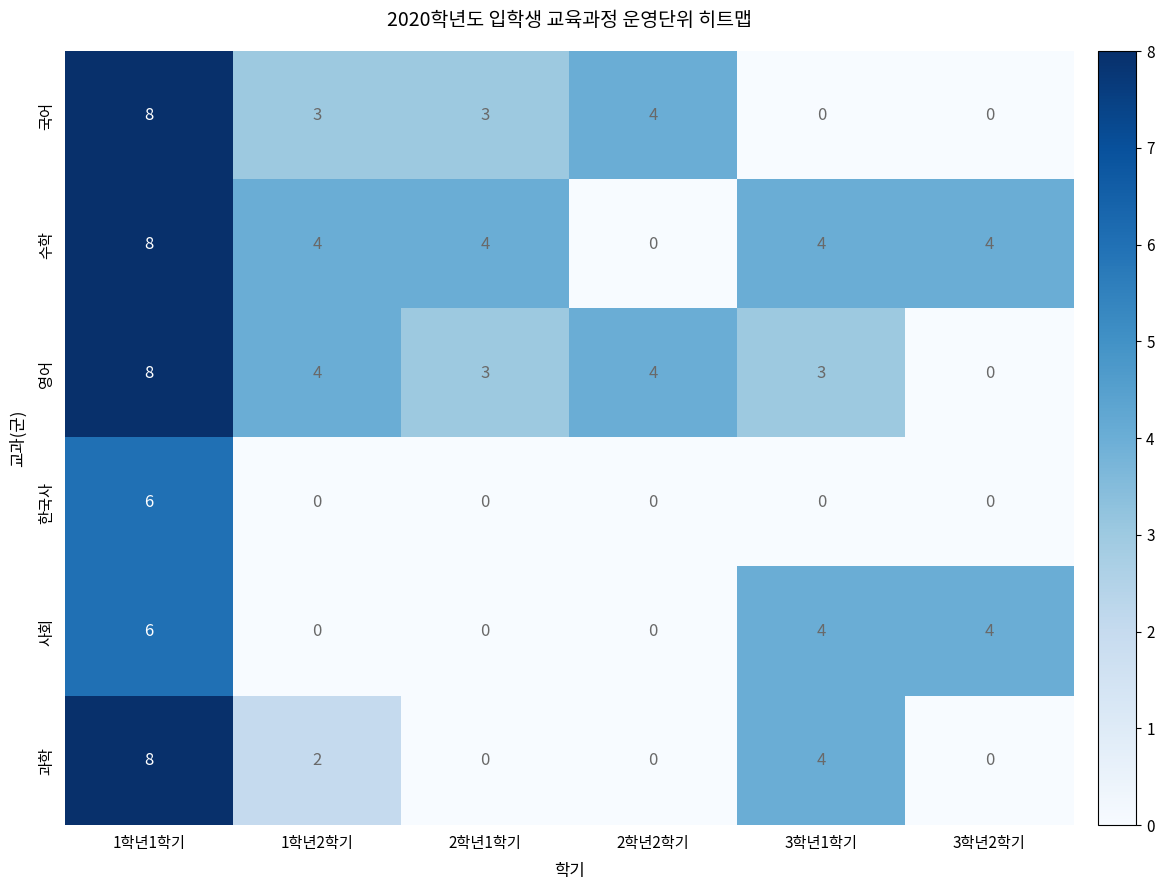

The 영어 series shows 12 at 1학년1학기. True or false?

False